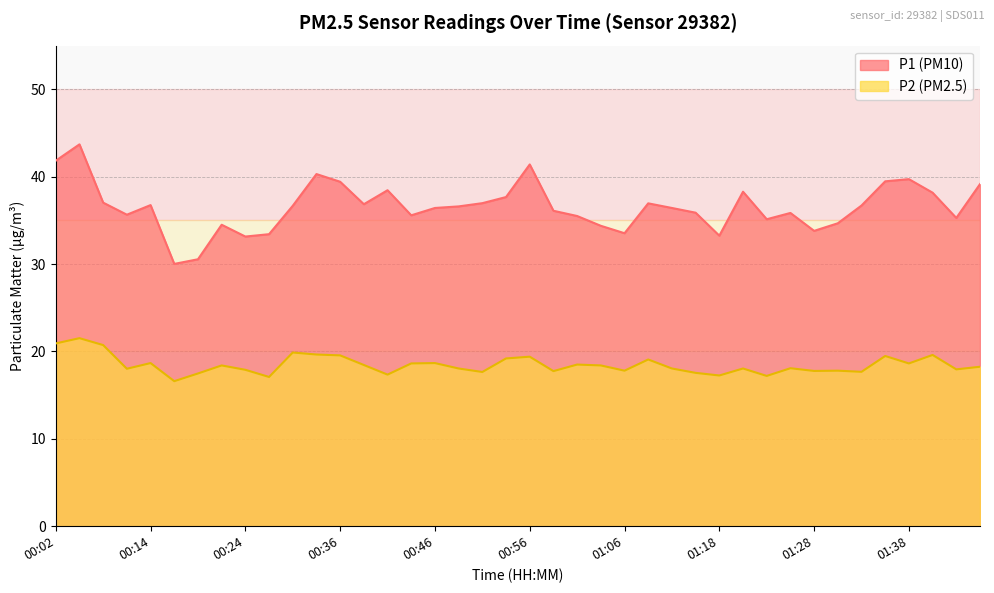

Reading left to right, what are all the values shown in this chart?

P1: 41.8	43.7	37.0	35.6	36.8	30.0	30.6	34.5	33.1	33.4	36.7	40.3	39.4	36.9	38.5	35.6	36.4	36.6	37.0	37.7	41.4	36.1	35.5	34.4	33.5	37.0	36.4	35.9	33.2	38.3	35.1	35.9	33.8	34.7	36.7	39.5	39.7	38.2	35.3	39.1
P2: 20.9	21.5	20.7	18.0	18.7	16.6	17.5	18.4	17.9	17.1	19.9	19.6	19.6	18.4	17.4	18.6	18.7	18.1	17.6	19.2	19.4	17.8	18.5	18.4	17.8	19.1	18.1	17.6	17.2	18.1	17.2	18.1	17.8	17.8	17.7	19.5	18.6	19.6	17.9	18.2